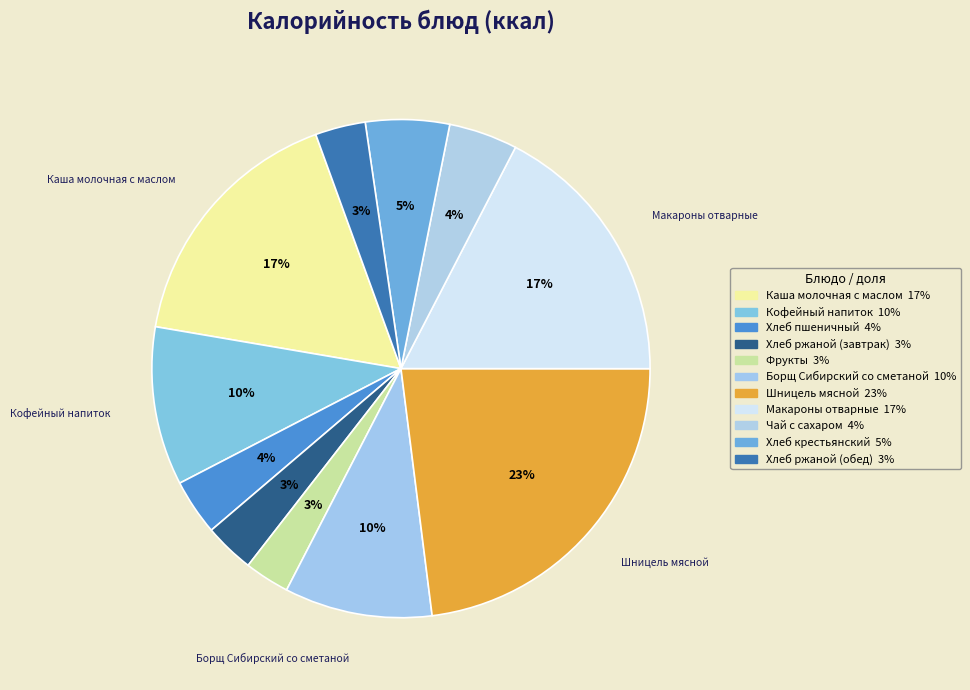

Count the number of slices in the pie.

11